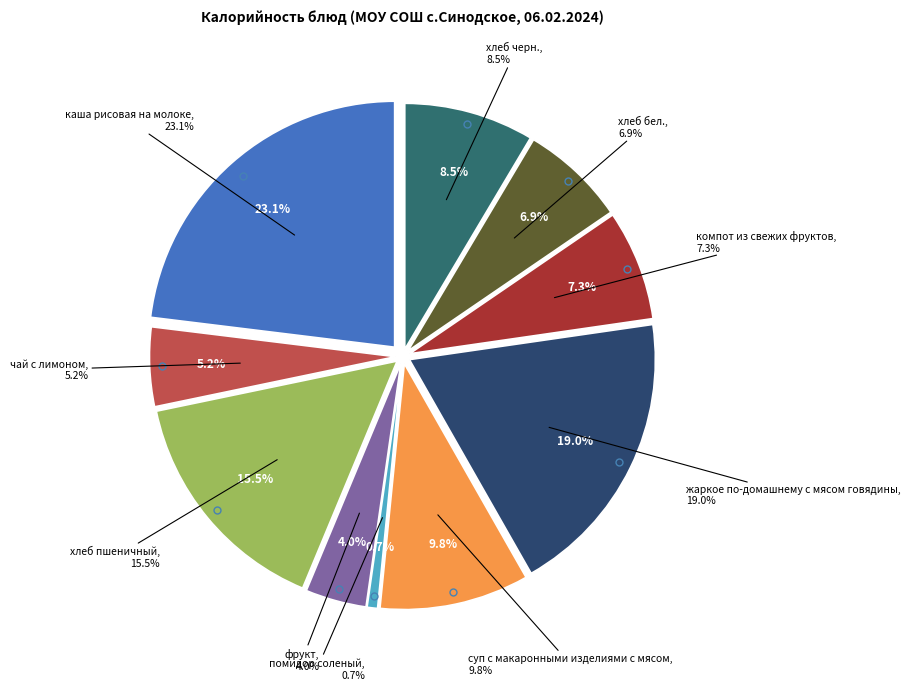

To the nearest percent, what portion does хлеб бел. represent?

7%